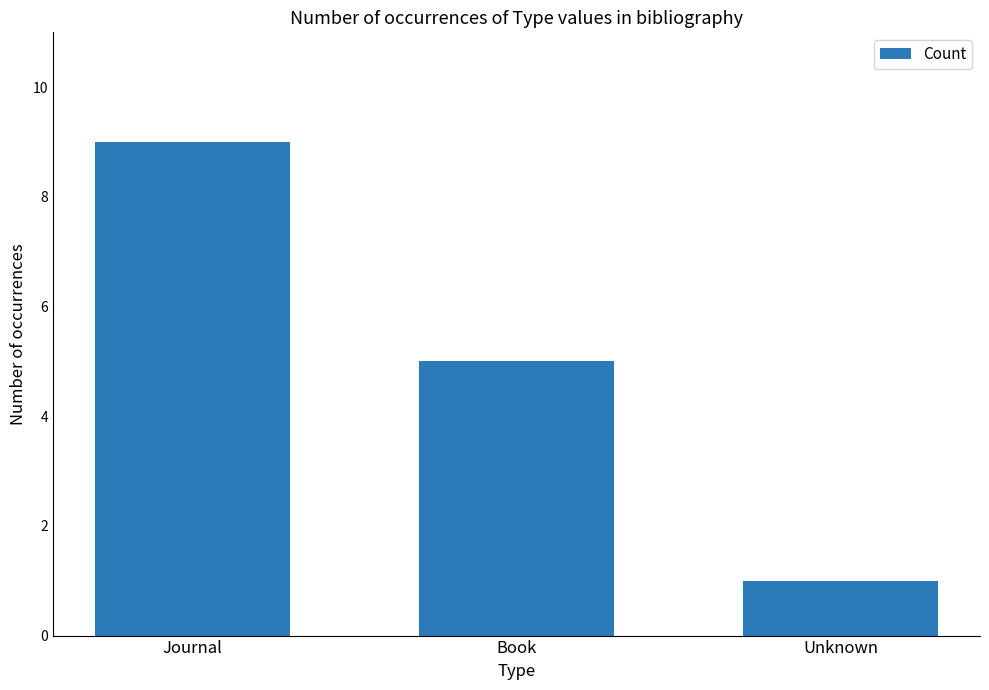

Which has a higher value, Book or Journal?

Journal